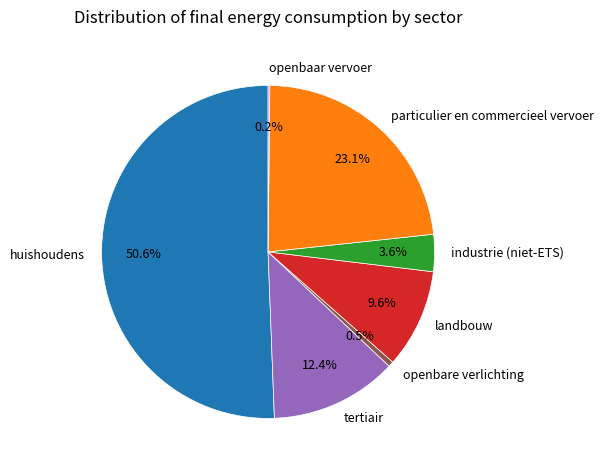

Do particulier en commercieel vervoer and industrie (niet-ETS) together represent more than half of the pie?

No